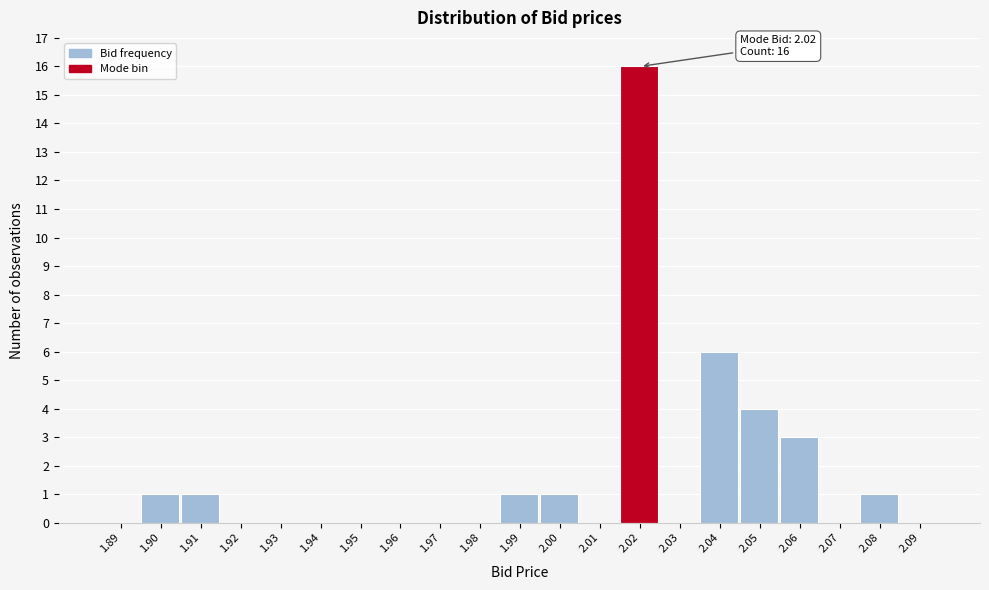

Reading left to right, list all the values displayed in this chart.

1.89=0	1.90=1	1.91=1	1.92=0	1.93=0	1.94=0	1.95=0	1.96=0	1.97=0	1.98=0	1.99=1	2.00=1	2.01=0	2.02=16	2.03=0	2.04=6	2.05=4	2.06=3	2.07=0	2.08=1	2.09=0